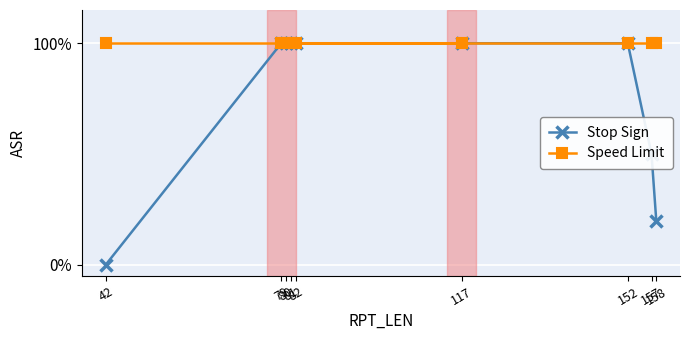

What is the label of the 7th point from the right?

81